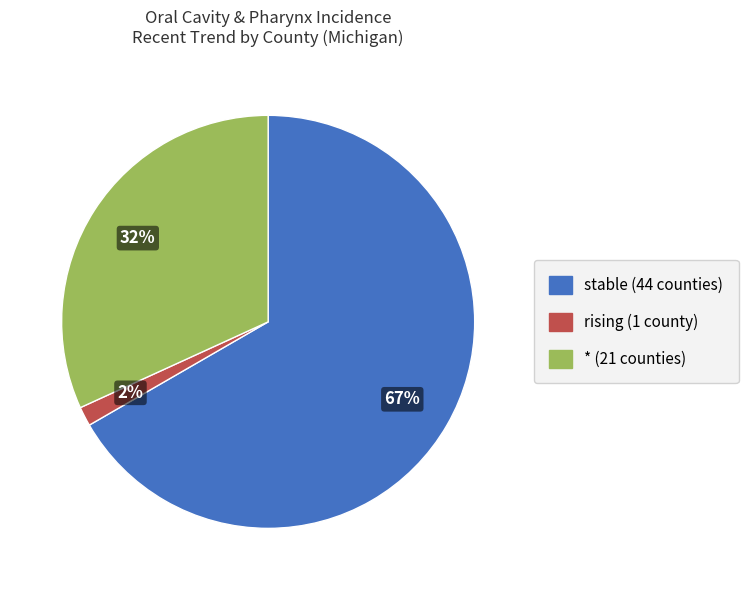

To the nearest percent, what is the average slice percentage?

33%